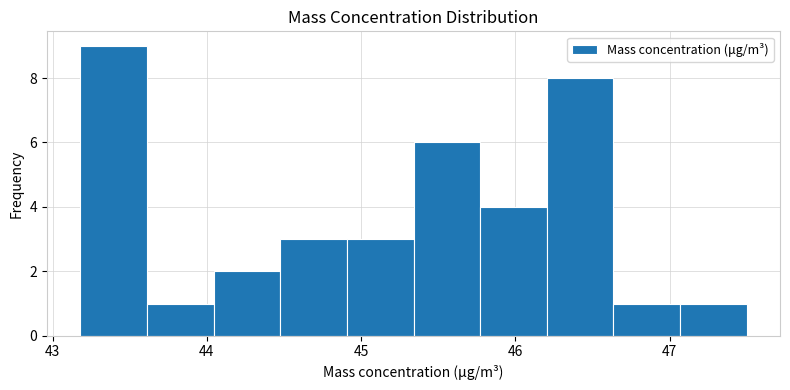

Reading left to right, list every bar in this chart as the range it spans on the x-axis followed by its height. Neither the bar edges nor the heights are printed on the chart, so give them approximately, as read against the axes.

43.2 to 43.6: 9
43.6 to 44.0: 1
44.0 to 44.5: 2
44.5 to 44.9: 3
44.9 to 45.3: 3
45.3 to 45.8: 6
45.8 to 46.2: 4
46.2 to 46.6: 8
46.6 to 47.1: 1
47.1 to 47.5: 1